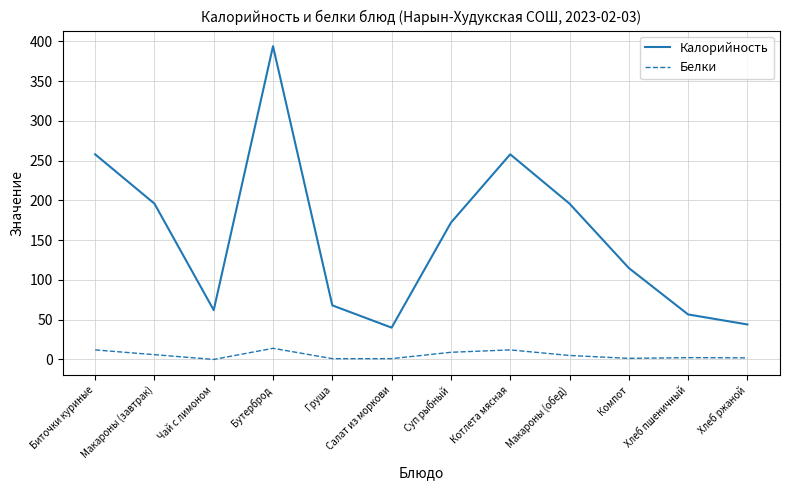

Is the value of Белки at Груша greater than the value of Калорийность at Макароны (обед)?

No